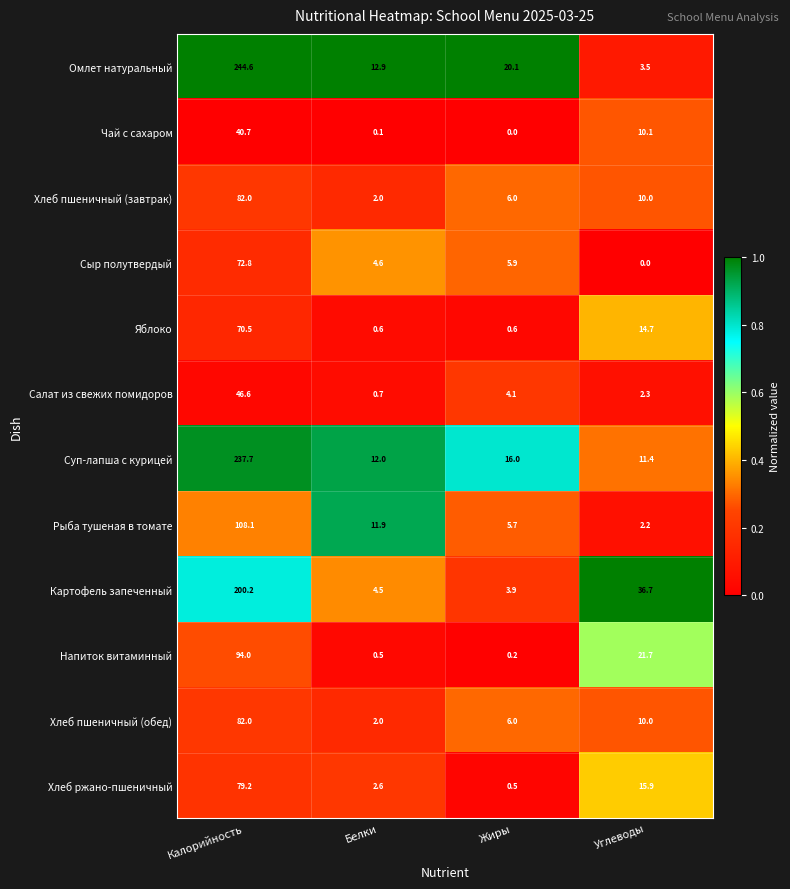

What is the difference between the maximum and minimum values in the Картофель запеченный series?

196.3